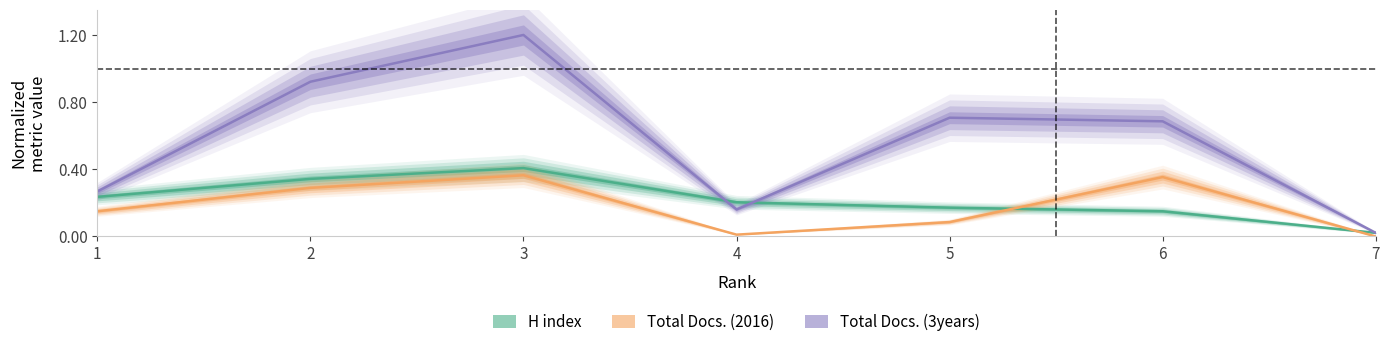

Is it true that Total Docs. (3years) equals 1.8 at 3?

False